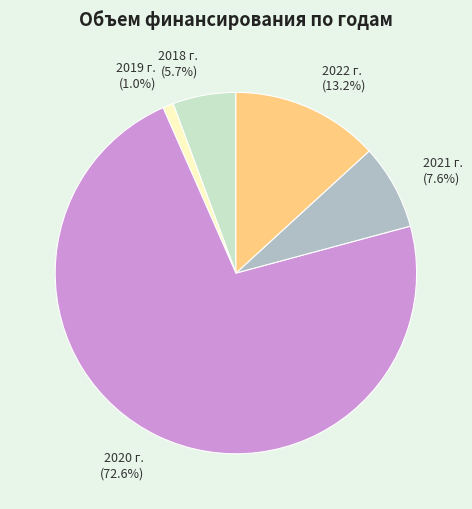

The 2021 г. slice represents 1% of the pie. True or false?

False